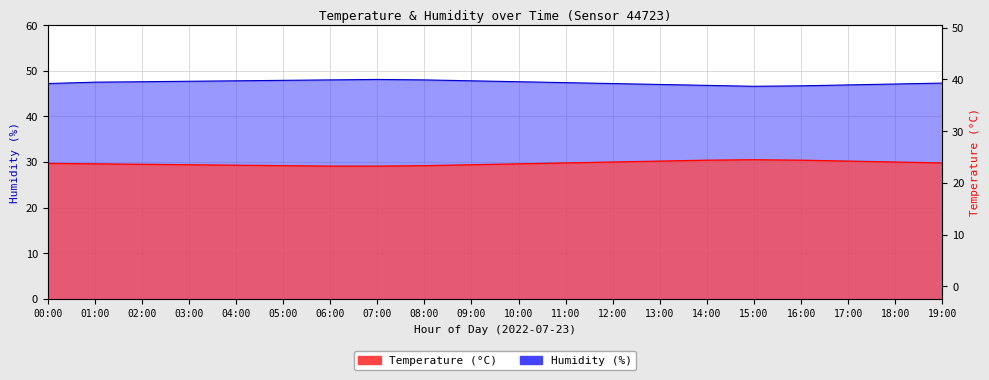

At which category does humidity reach its first local peak?

07:00